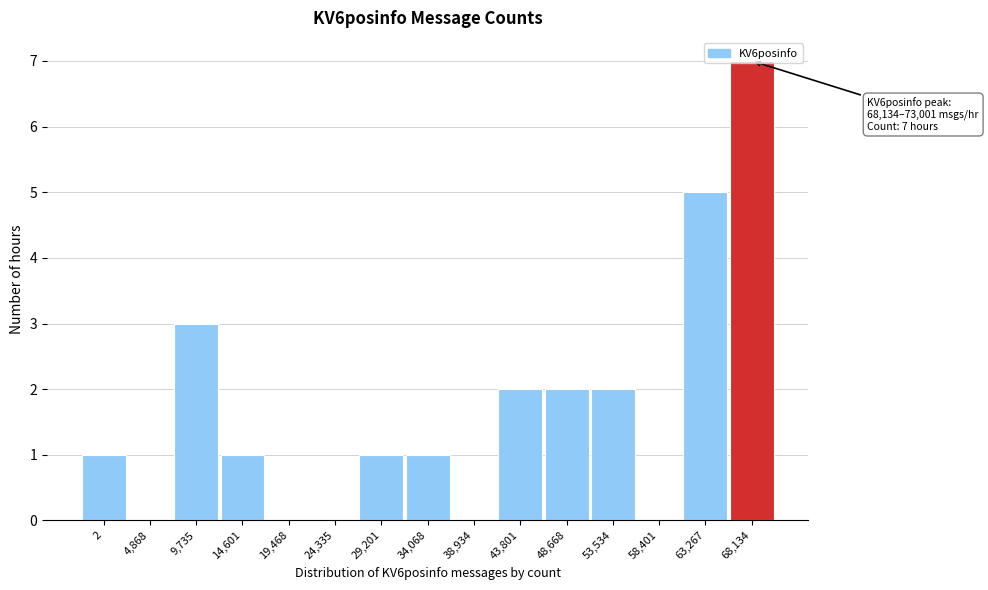

The value at 43,801 is 3. True or false?

False